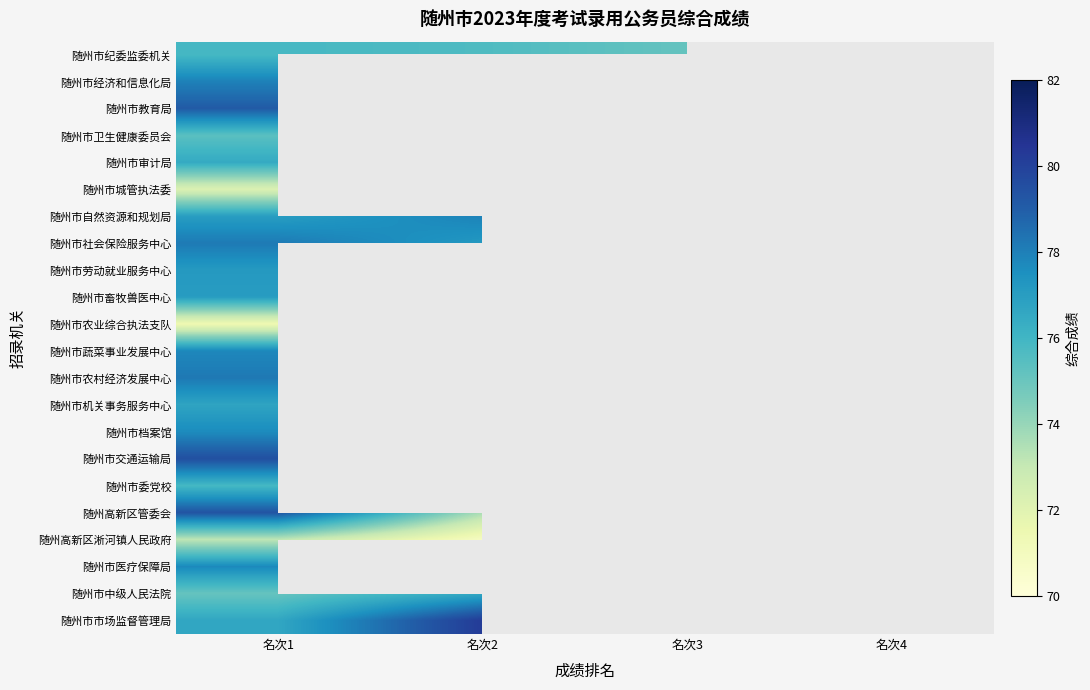

What is the minimum value for 随州市教育局?

79.1